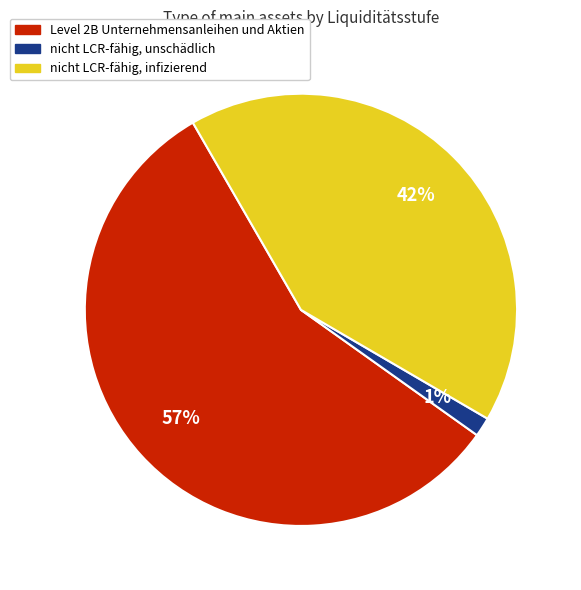

Between Level 2B Unternehmensanleihen und Aktien and nicht LCR-fähig, infizierend, which is larger?

Level 2B Unternehmensanleihen und Aktien